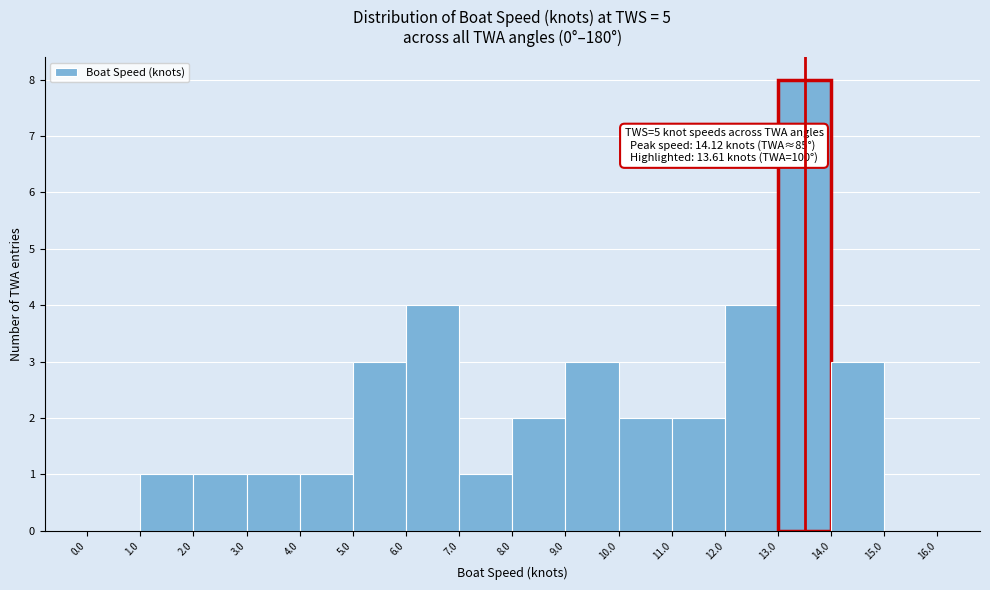

Over which range of the x-axis is the bar tallest?

13.0 to 14.0